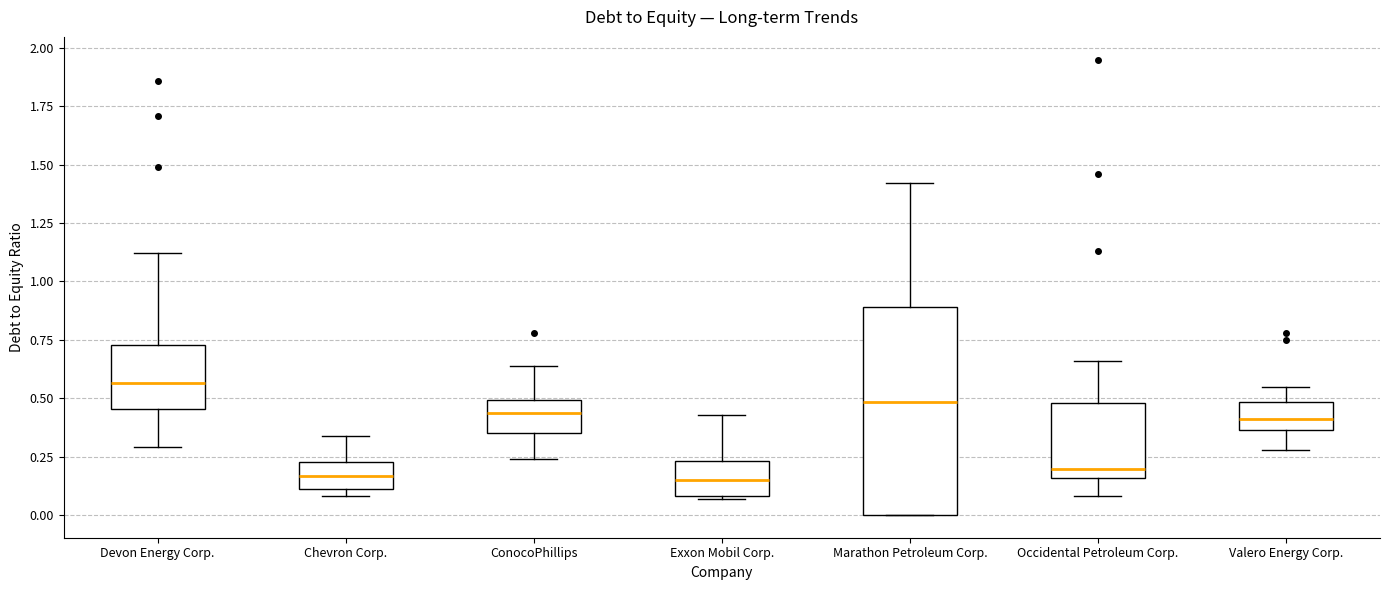

Reading left to right, read every box against the y-axis: the position of its median line, the range the box covers, and the ends of its whiskers. The values are not printed on the chart, so give them approximately, as read against the axis.

Devon Energy Corp.: median 0.55, box 0.45 to 0.75, whiskers 0.30 to 1.10
Chevron Corp.: median 0.15, box 0.10 to 0.25, whiskers 0.10 (just below the box's lower edge) to 0.35
ConocoPhillips: median 0.45, box 0.35 to 0.50, whiskers 0.25 to 0.65
Exxon Mobil Corp.: median 0.15, box 0.10 to 0.25, whiskers 0.05 to 0.45
Marathon Petroleum Corp.: median 0.50, box 0.00 to 0.90, whiskers 0.00 to 1.40
Occidental Petroleum Corp.: median 0.20, box 0.15 to 0.50, whiskers 0.10 to 0.65
Valero Energy Corp.: median 0.40, box 0.35 to 0.50, whiskers 0.30 to 0.55